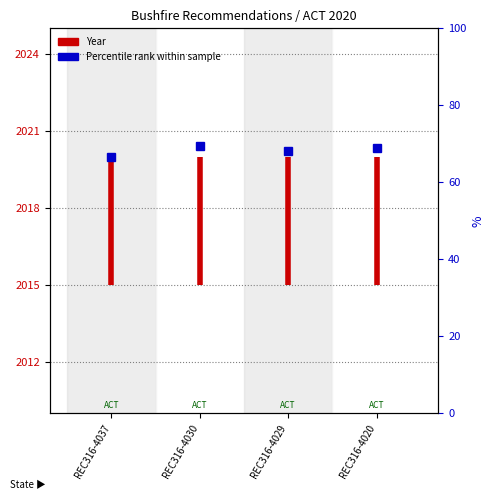

Which has a higher value, REC316-4037 or REC316-4037?

REC316-4037